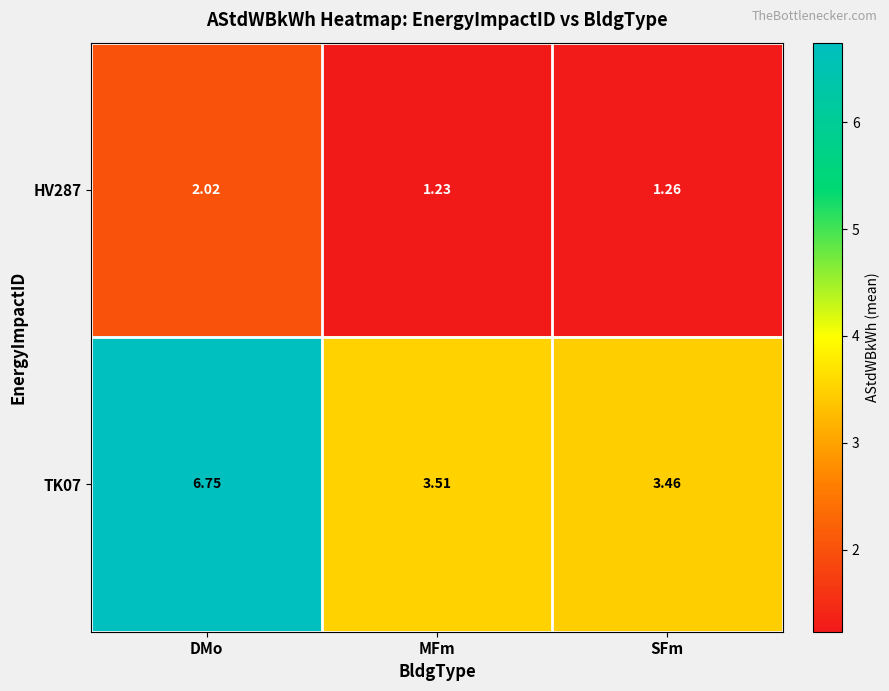

How many distinct data groups are displayed?

2